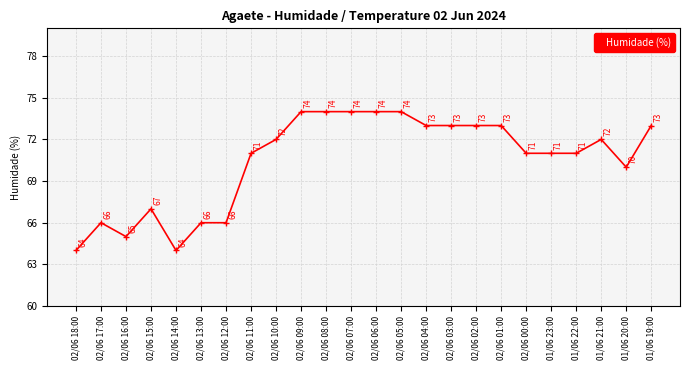

How many lines are shown in the chart?

1